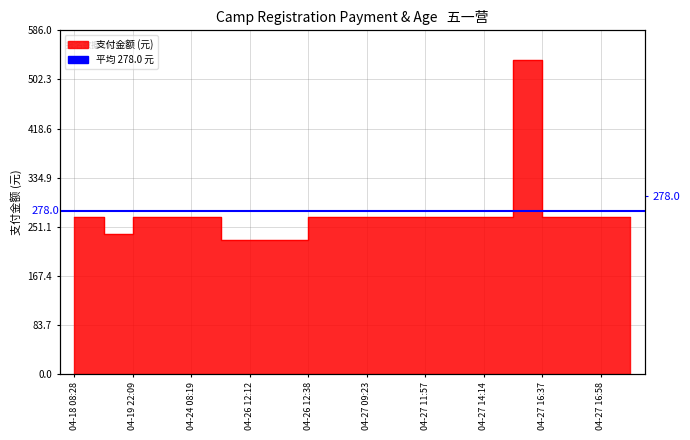

Between 2023-04-27 16:49 and 2023-04-18 20:51, which is larger?

2023-04-27 16:49